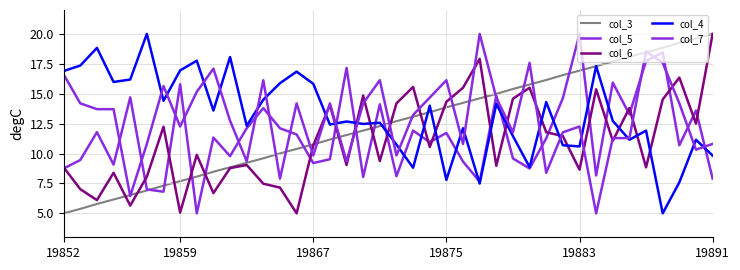

Does the chart display data point markers on the line(s)?

No